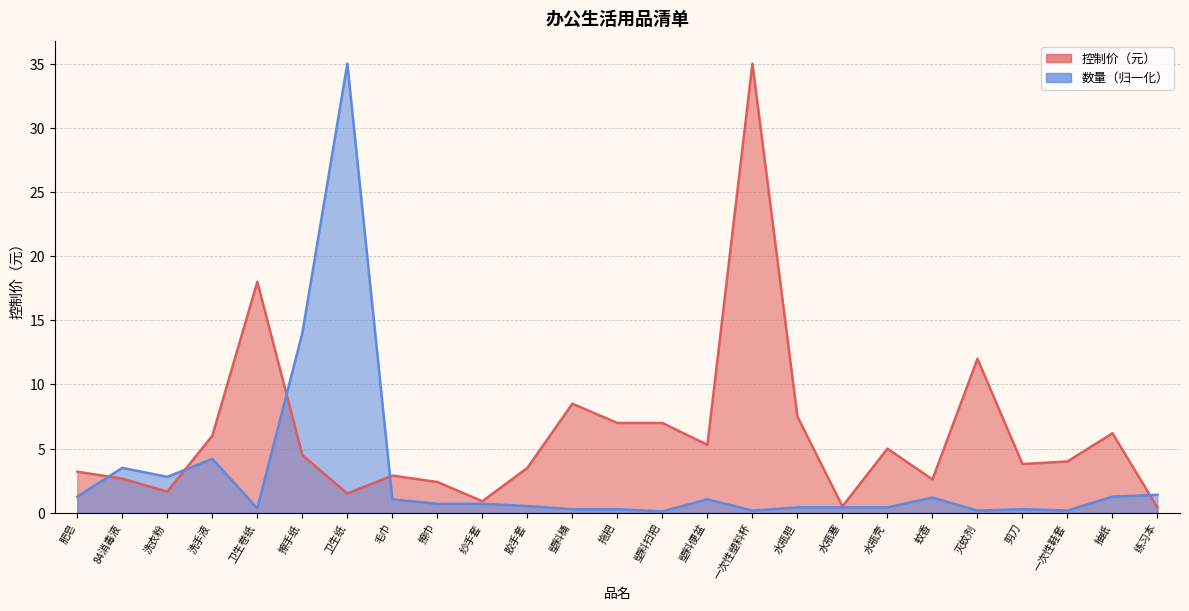

List the labels in order of 控制价（元） value, smallest first.

练习本, 水瓶塞, 纱手套, 卫生纸, 洗衣粉, 擦巾, 蚊香, 84消毒液, 毛巾, 肥皂, 胶手套, 剪刀, 一次性鞋套, 擦手纸, 水瓶壳, 塑料便盆, 洗手液, 抽纸, 拖把, 塑料扫把, 水瓶胆, 塑料桶, 灭蚊剂, 卫生卷纸, 一次性塑料杯